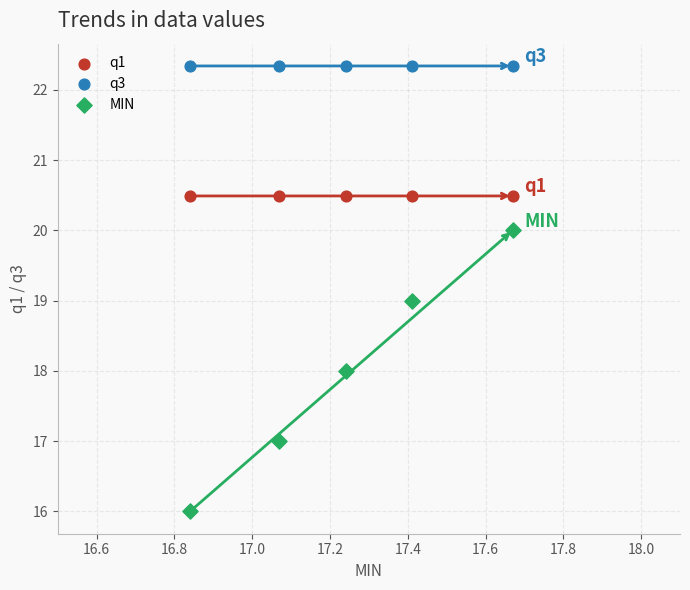

Which series reaches the maximum Y coordinate?

q3